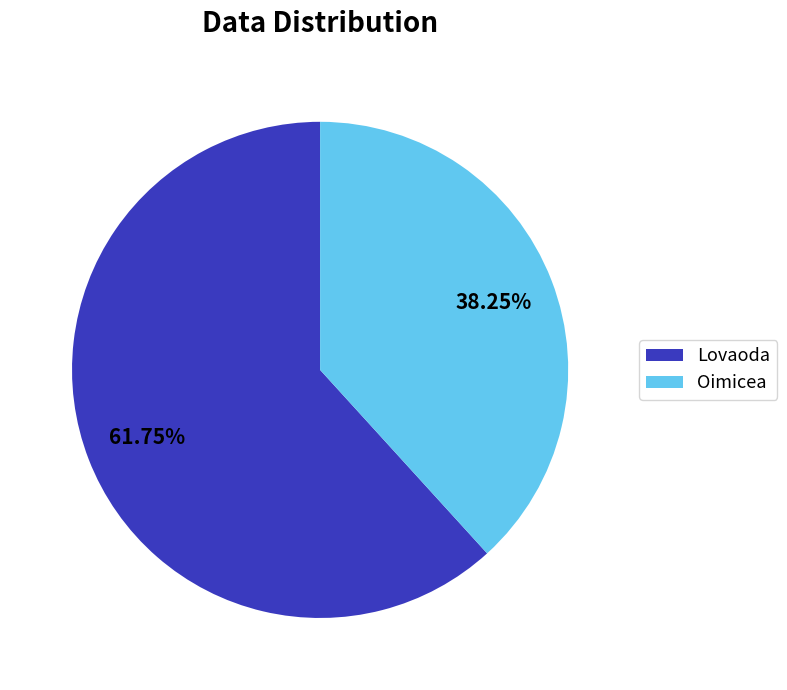

Between Oimicea and Lovaoda, which is larger?

Lovaoda